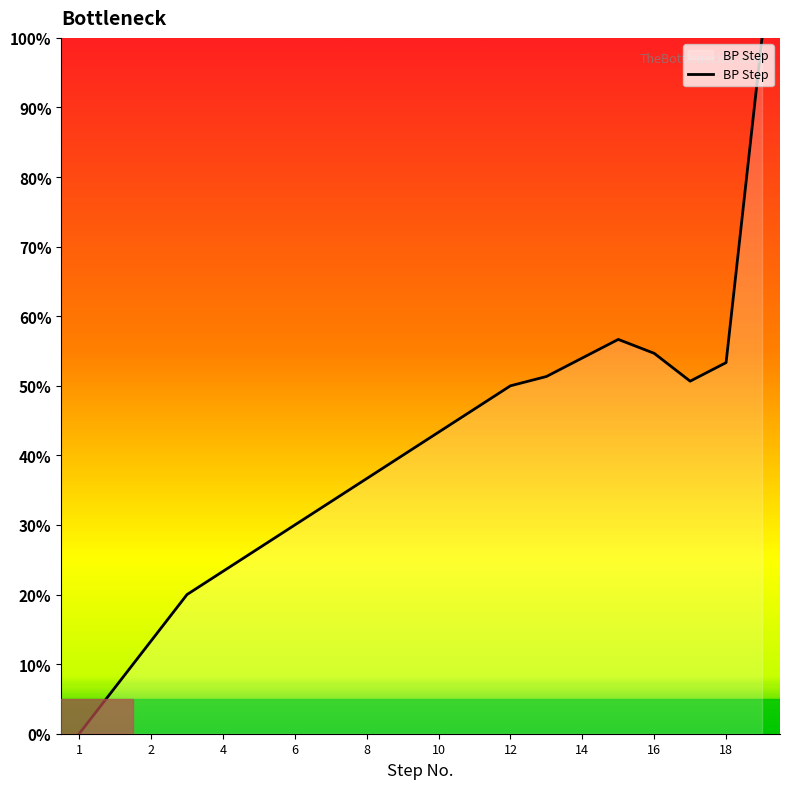

Reading right to left, extract all data points from this chart.

100.0	53.3	50.7	54.7	56.7	54.0	51.3	50.0	46.7	43.3	40.0	36.7	33.3	30.0	26.7	23.3	20.0	13.3	6.7	0.0